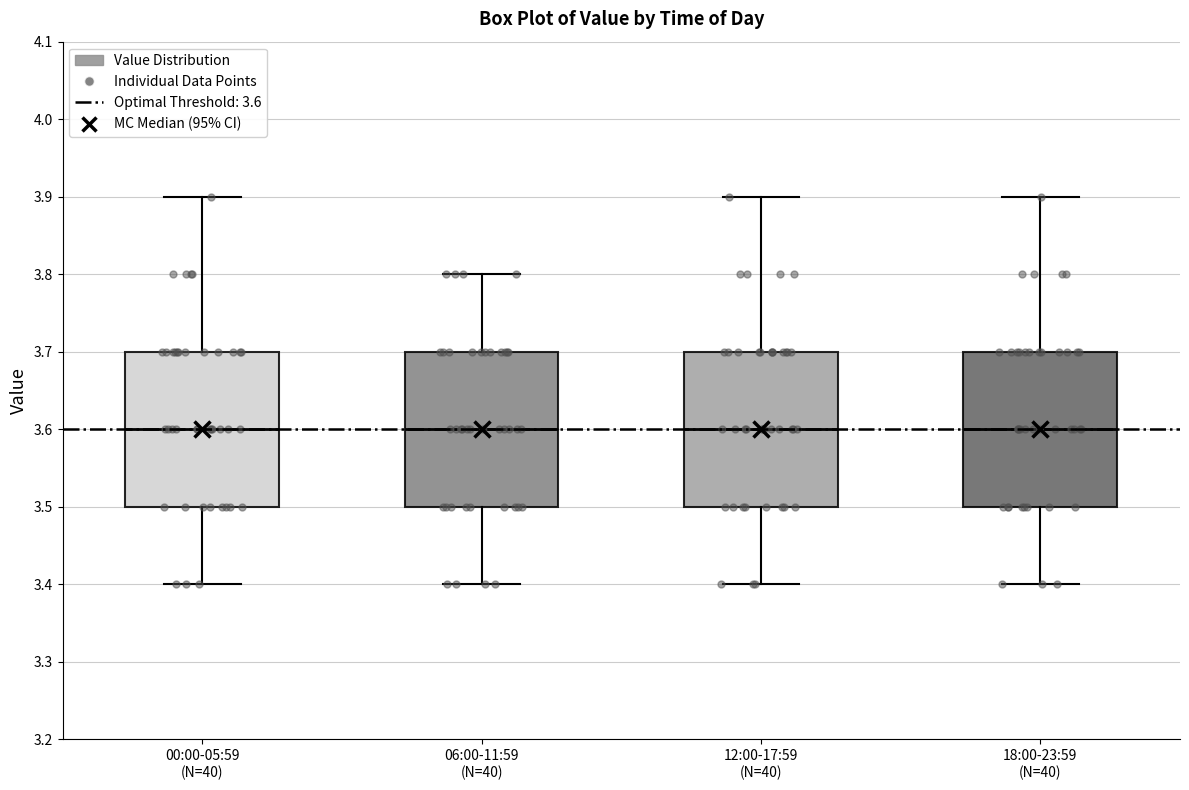

Reading left to right, transcribe this box plot: for each box, give where its median line is, the range the box spans, and where its two whiskers end, as read against the y-axis. The values are not printed on the chart, so give them approximately, as read against the axis.

00:00-05:59 (N=40): median 3.6, box 3.5 to 3.7, whiskers 3.4 to 3.9
06:00-11:59 (N=40): median 3.6, box 3.5 to 3.7, whiskers 3.4 to 3.8
12:00-17:59 (N=40): median 3.6, box 3.5 to 3.7, whiskers 3.4 to 3.9
18:00-23:59 (N=40): median 3.6, box 3.5 to 3.7, whiskers 3.4 to 3.9